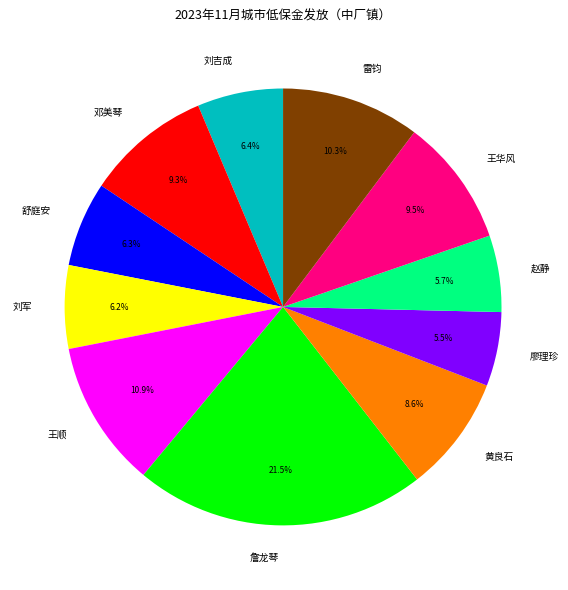

Which slice is the largest?

詹龙琴